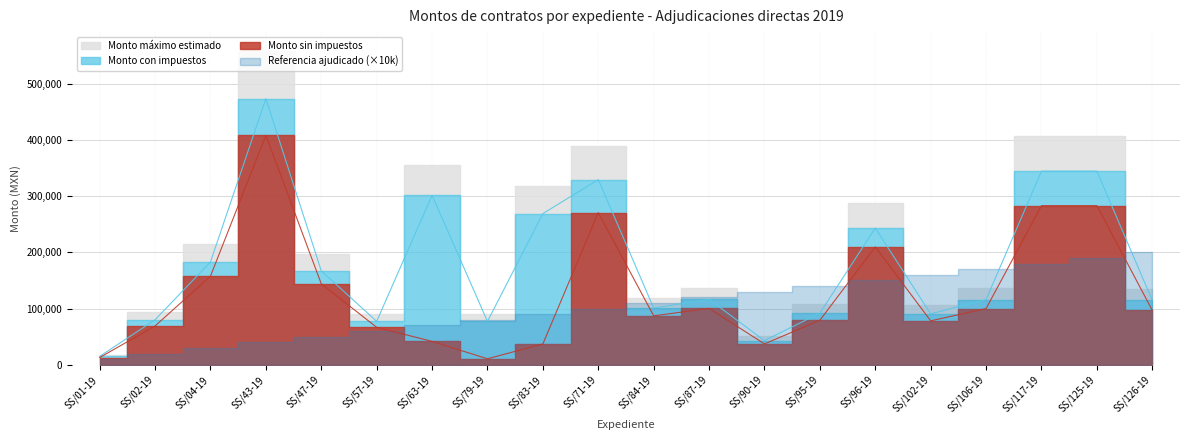

What is the value of the Monto con impuestos point at the 19th from the left?

344380.8